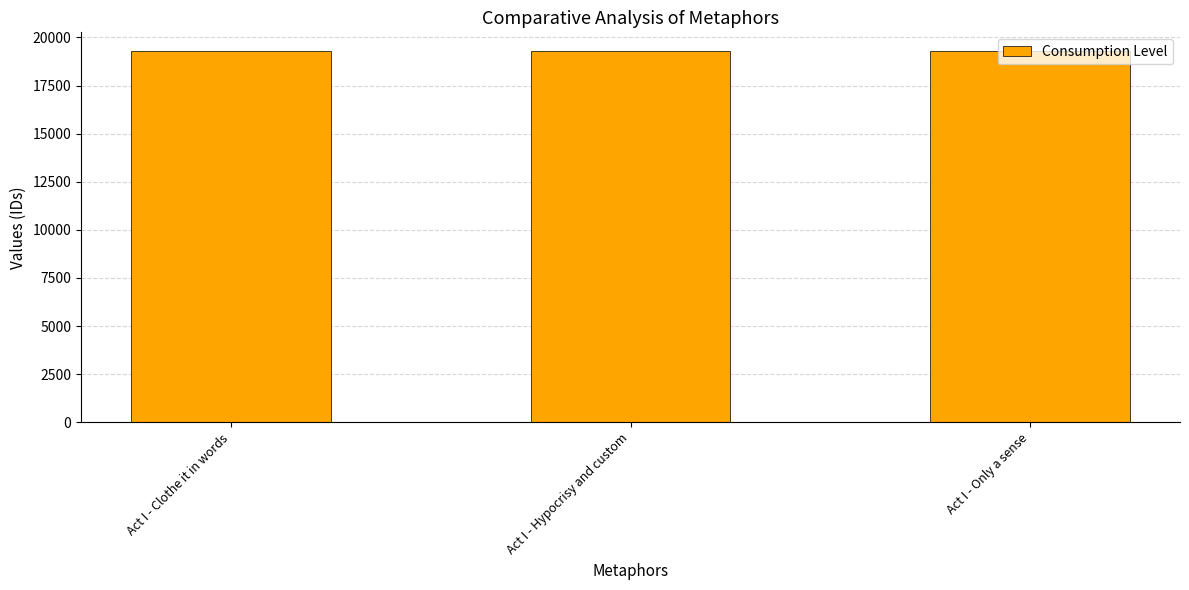

What is the value of the 3rd bar from the left?

19299